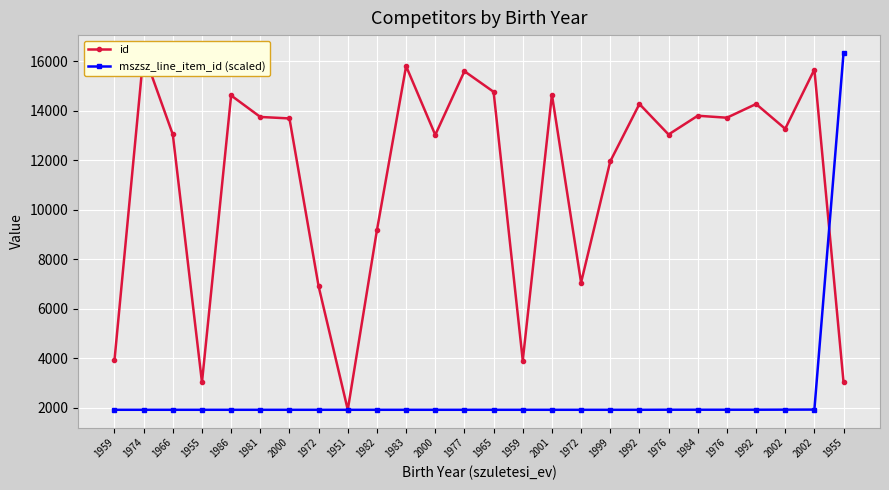

Between 1983 and 1977, which is larger?

1983